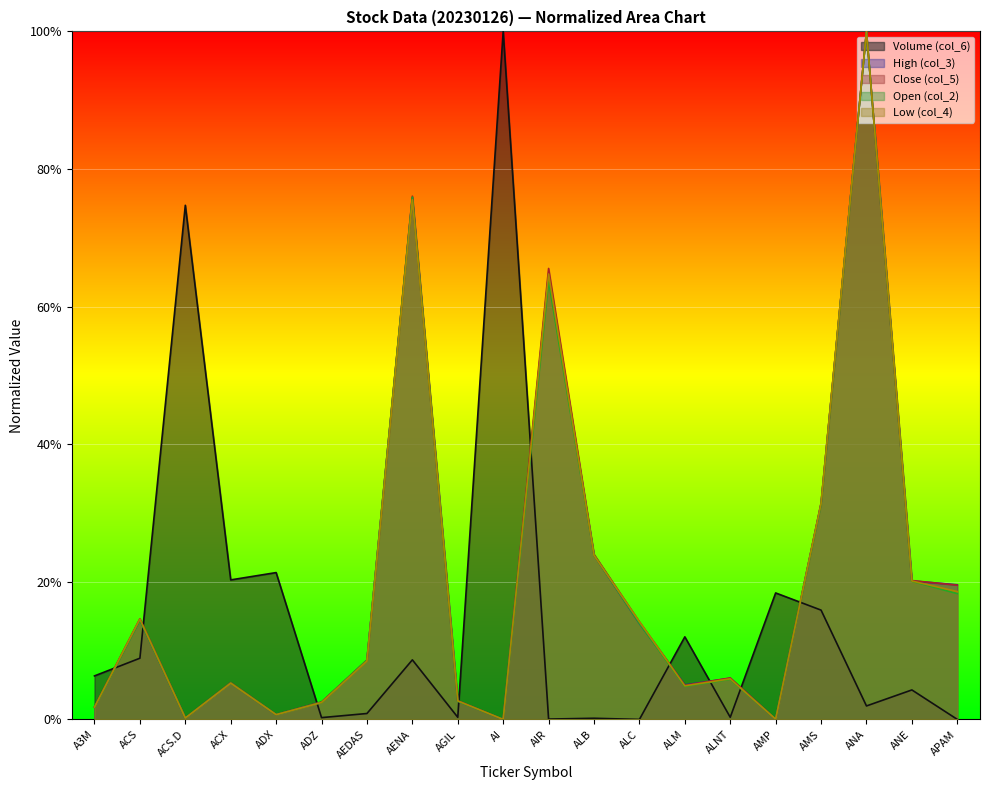

The value of col_4 at AENA is 0.8. True or false?

True